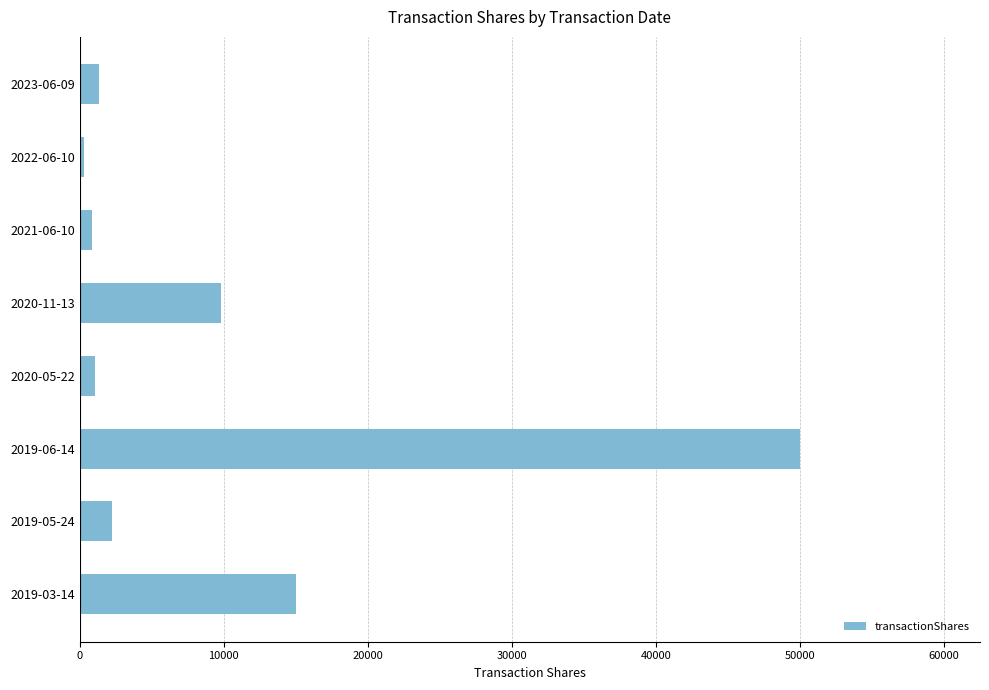

Does the chart contain any negative values?

No